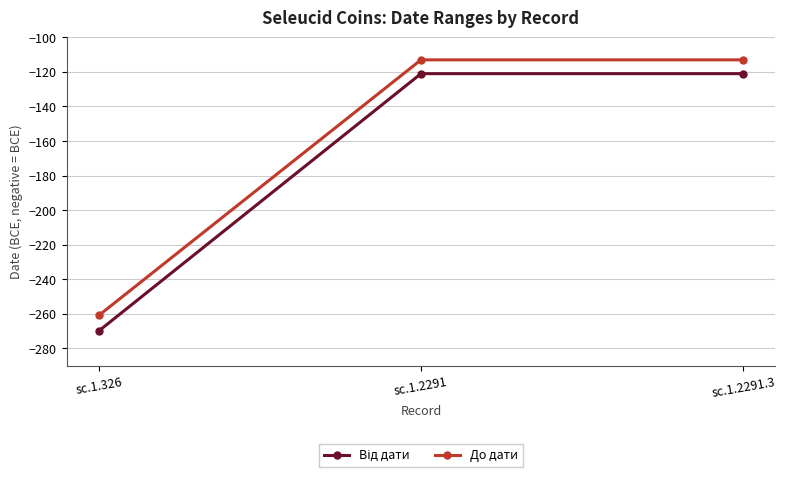

What is the spread (max minus min) of values at sc.1.326?

9